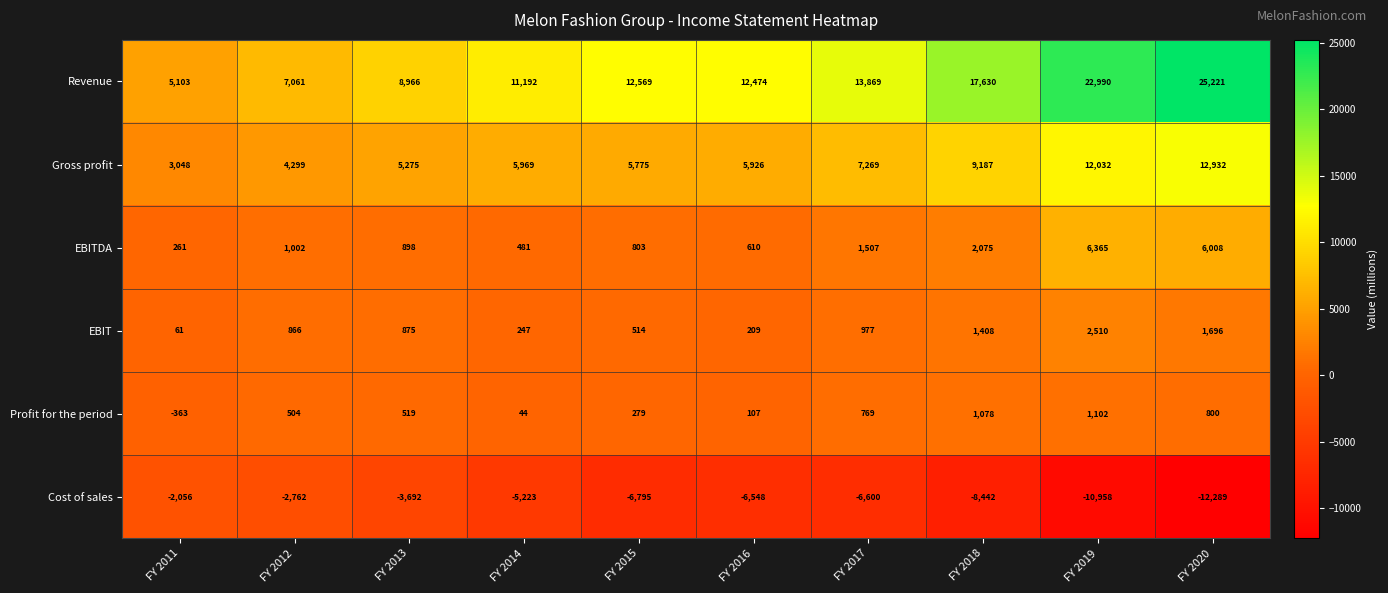

Which series has the largest range (max minus min)?

Revenue